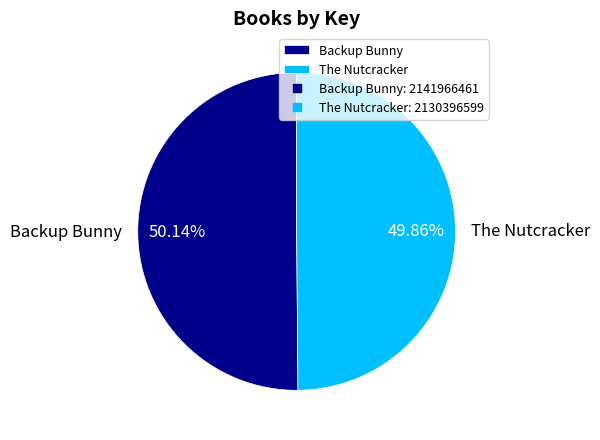

Is there a majority slice in this chart?

Yes